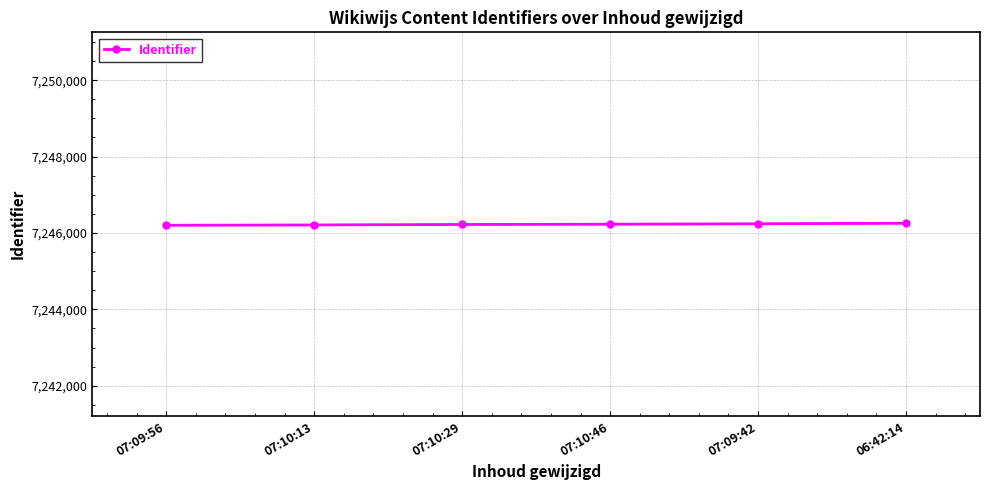

What is the value of the 5th point from the left?

7246242